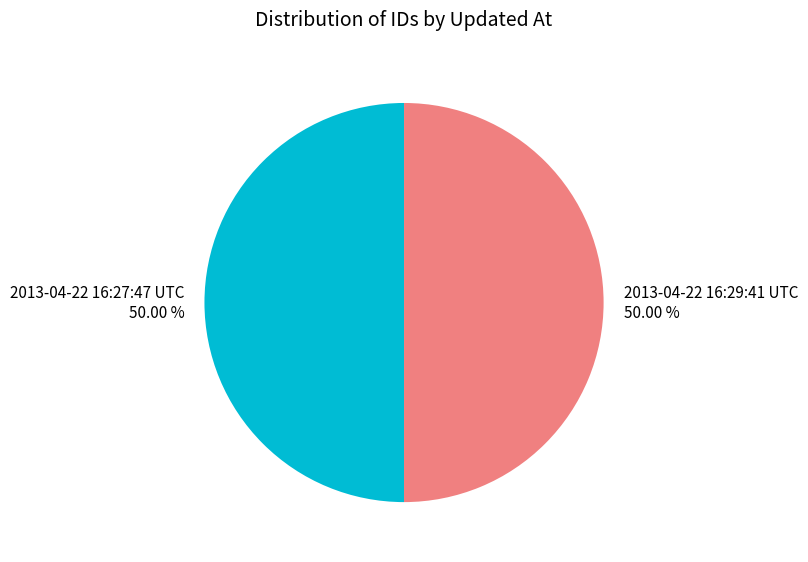

Is the sum of 2013-04-22 16:29:41 UTC and 2013-04-22 16:27:47 UTC greater than half?

Yes